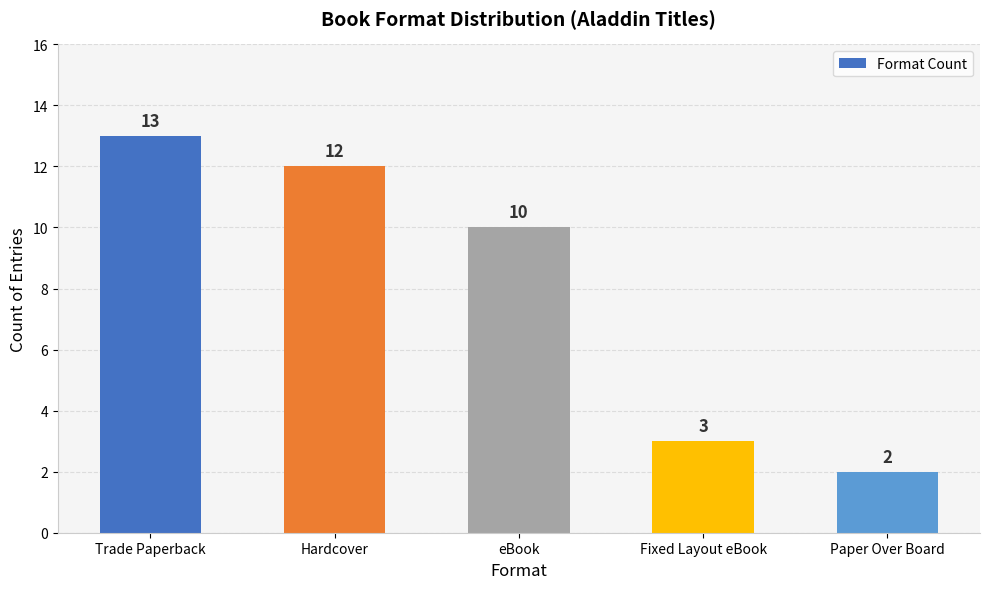

What is the ratio of the value at Trade Paperback to the value at Paper Over Board?

6.5